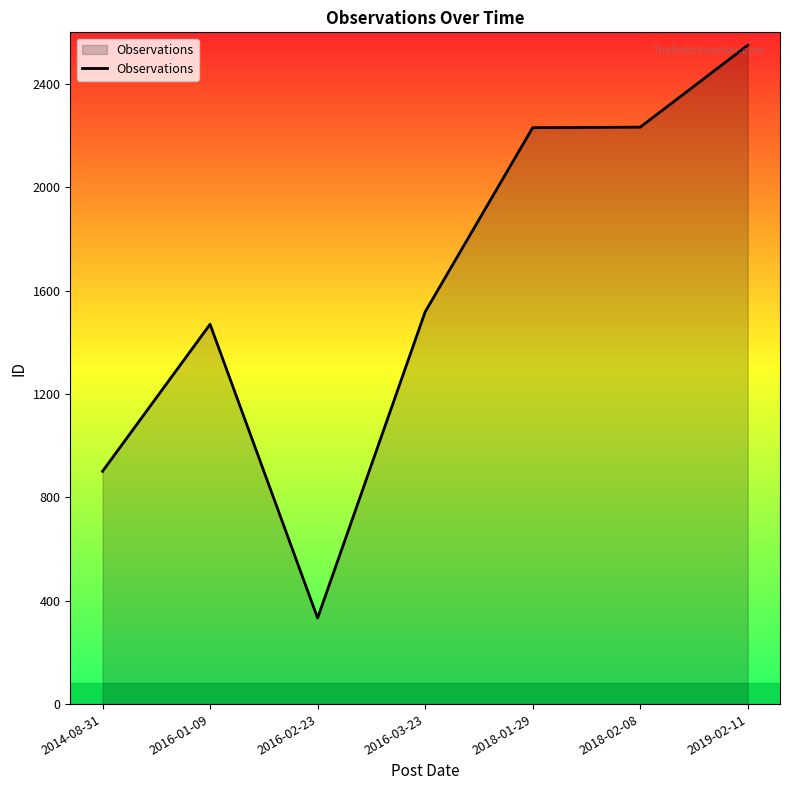

Where is the data nearest to the value 1441?

2016-01-09